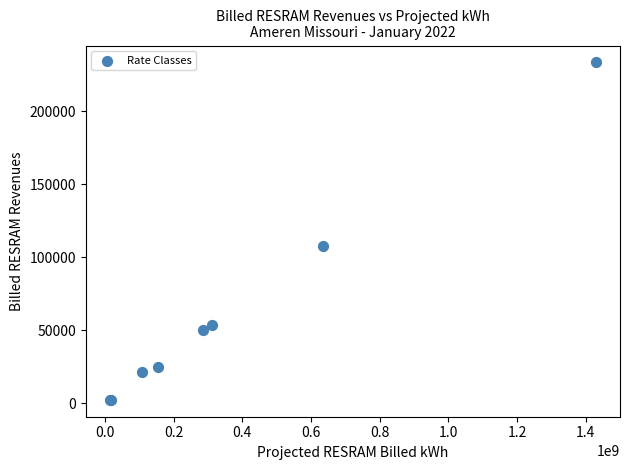

What Y value in the scatter plot is closest to 117912?

107844.6